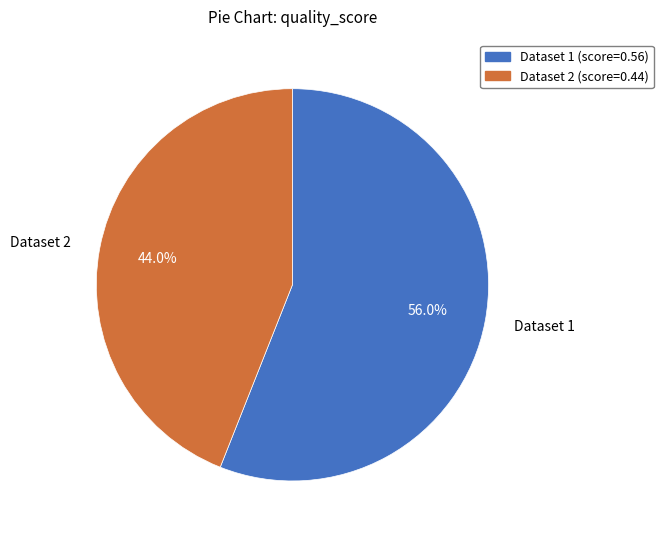

What is the largest slice in the pie chart?

Dataset 1